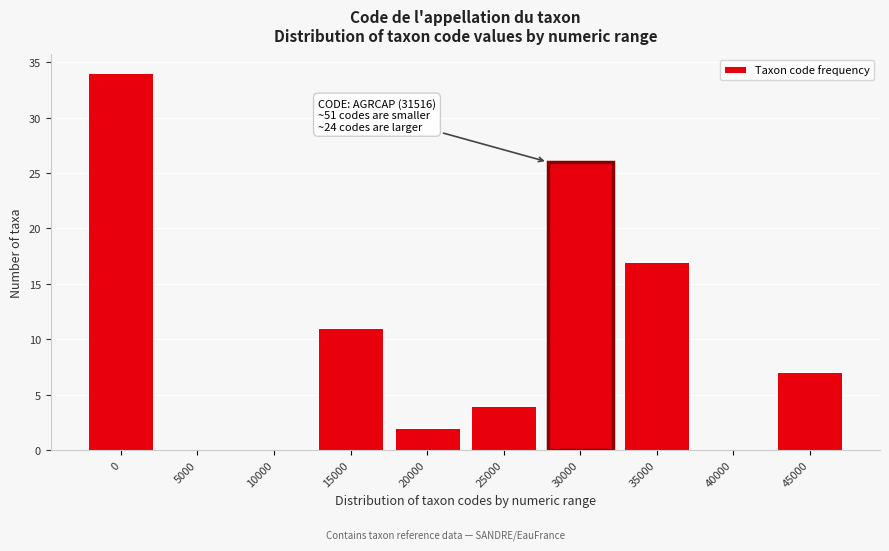

Reading left to right, list all the values displayed in this chart.

0=34	5000=0	10000=0	15000=11	20000=2	25000=4	30000=26	35000=17	40000=0	45000=7